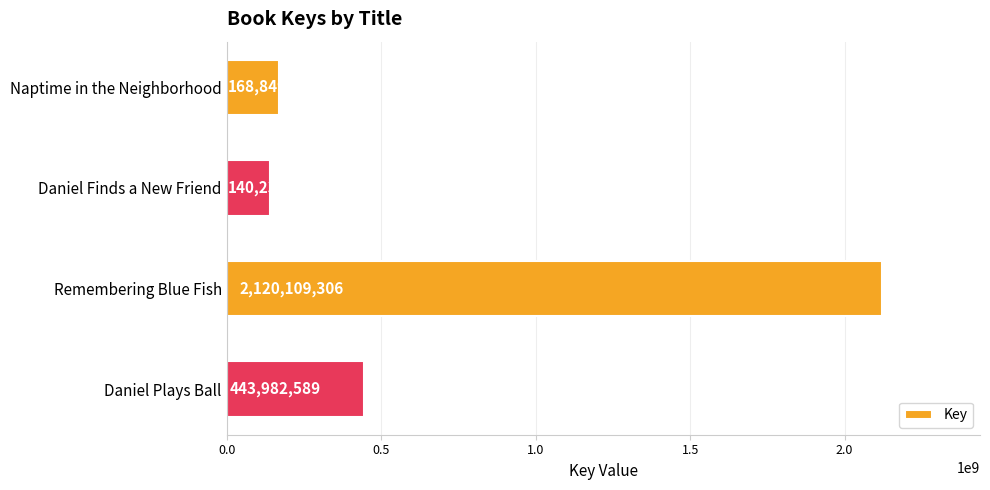

True or false: the data shows 3249657843 at Remembering Blue Fish.

False